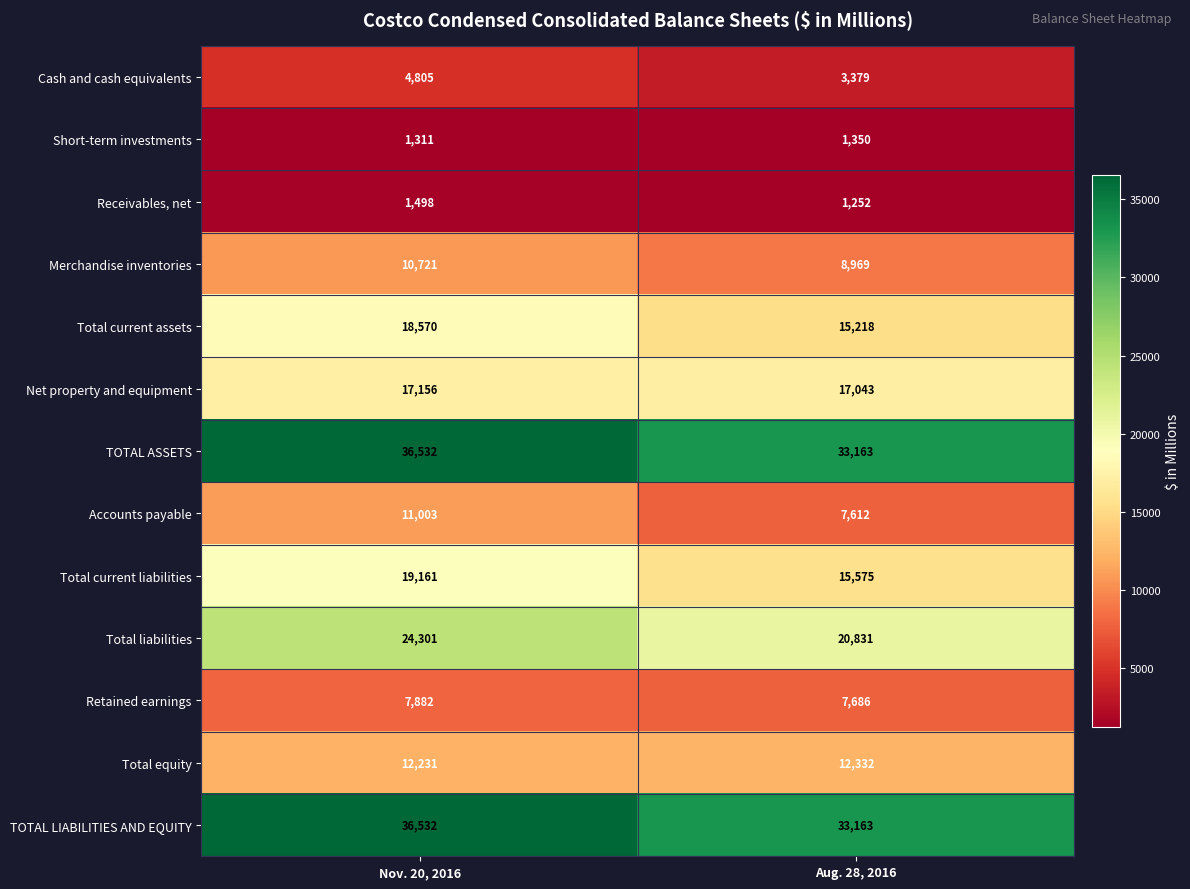

The value of Merchandise inventories at Nov. 20, 2016 is 10721. True or false?

True